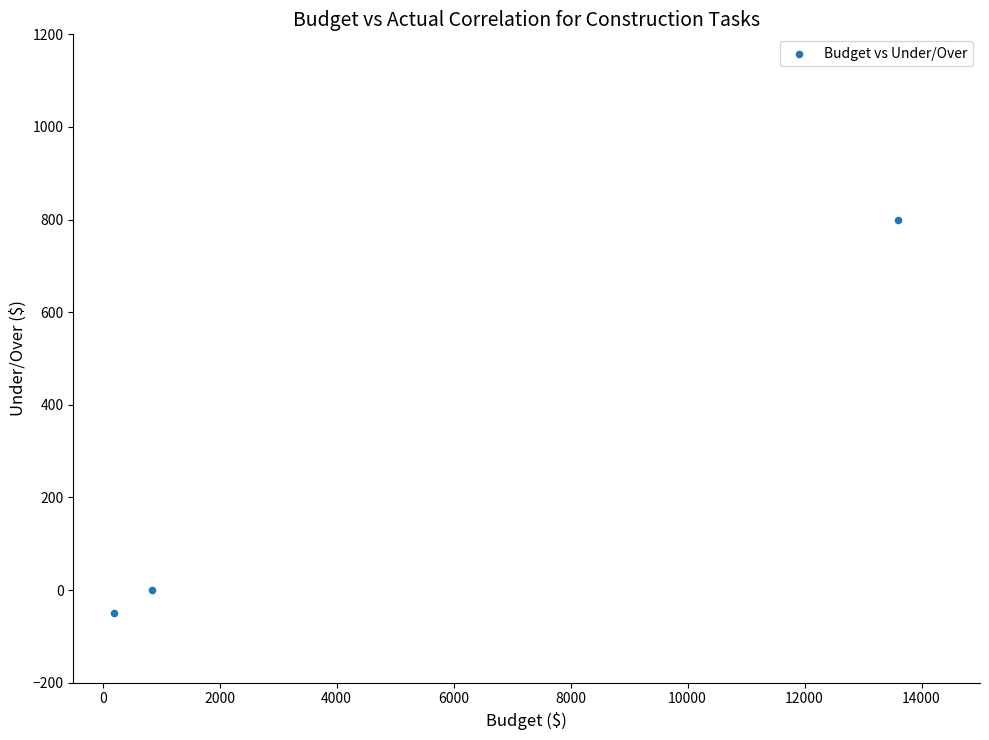

What is the range of Y values (max minus min)?

850